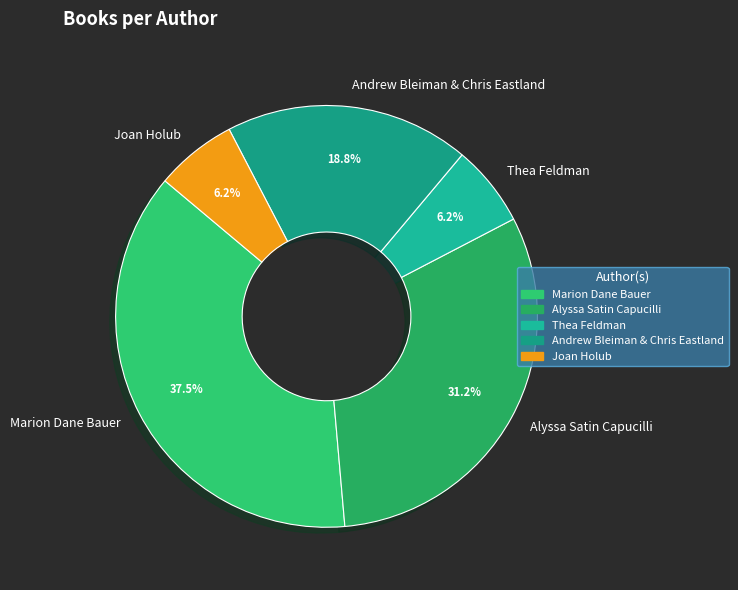

True or false: Marion Dane Bauer accounts for 32% of the total.

False